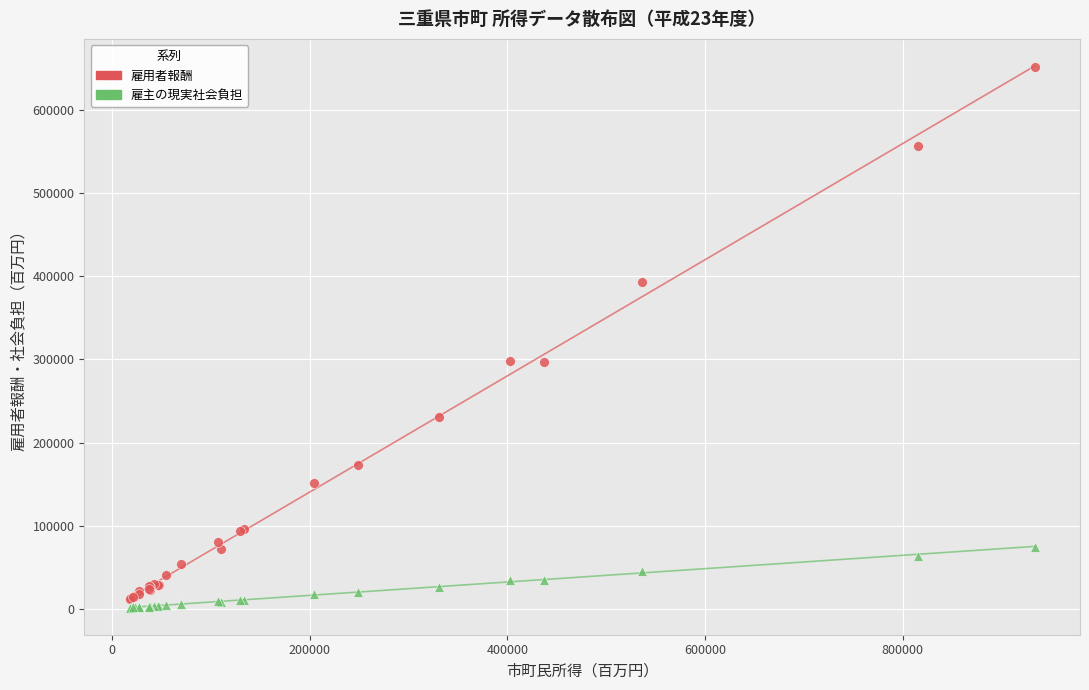

Which series has the largest Y range (max minus min)?

雇用者報酬